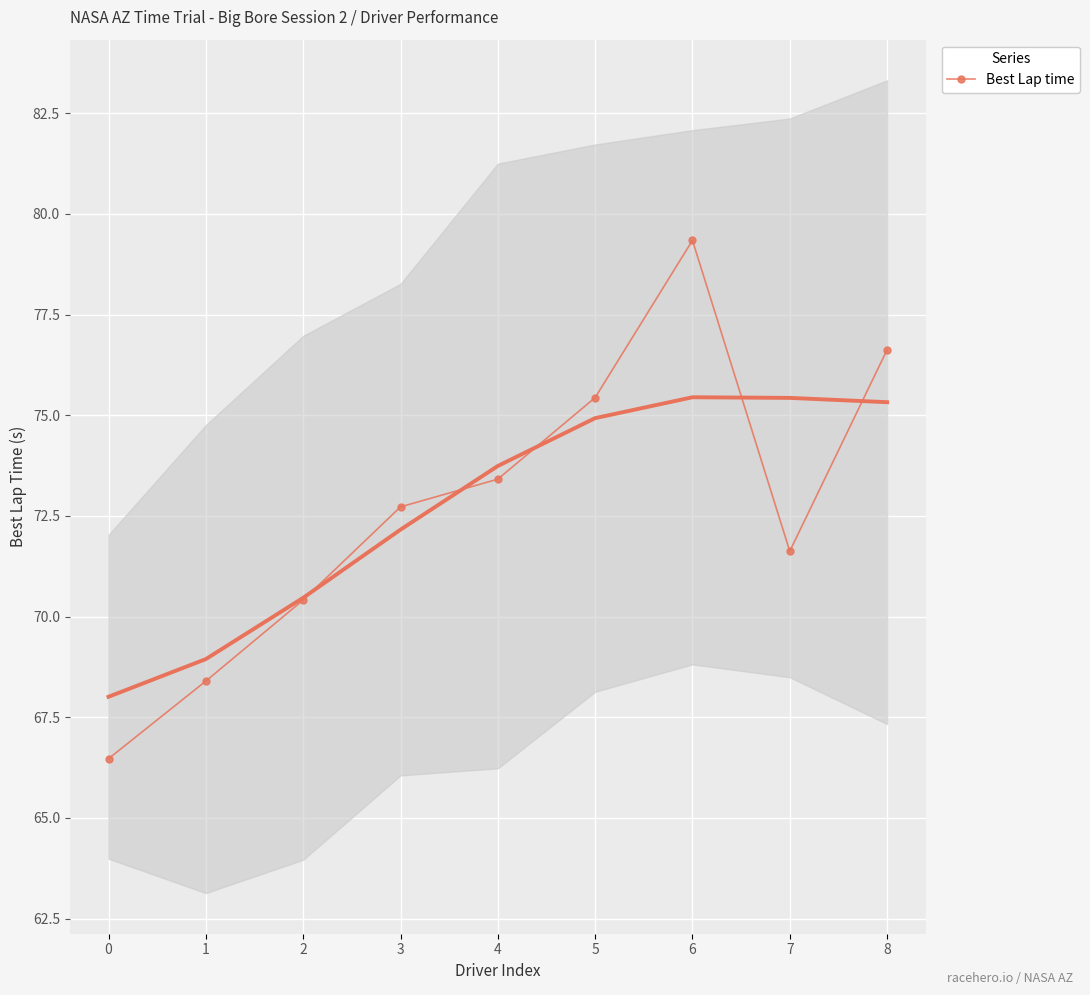

Which category has the highest value across all series?

6